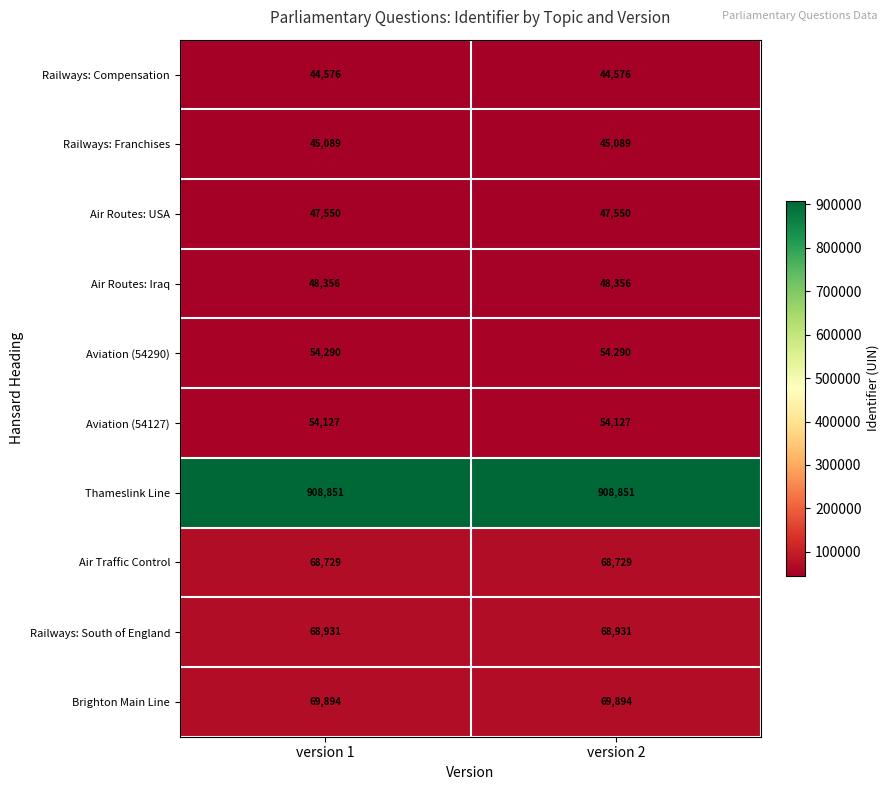

Rank the series at version 1 from highest to lowest value.

Thameslink Line, Brighton Main Line, Railways: South of England, Air Traffic Control, Aviation (54290), Aviation (54127), Air Routes: Iraq, Air Routes: USA, Railways: Franchises, Railways: Compensation